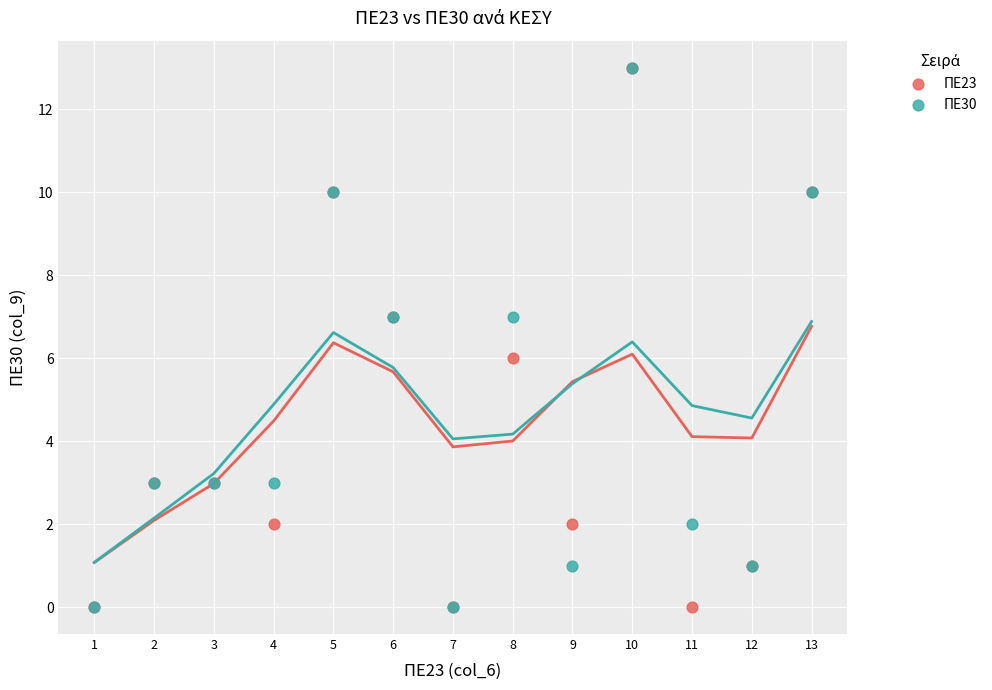

What are all the series names shown in the legend?

ΠΕ23, ΠΕ30